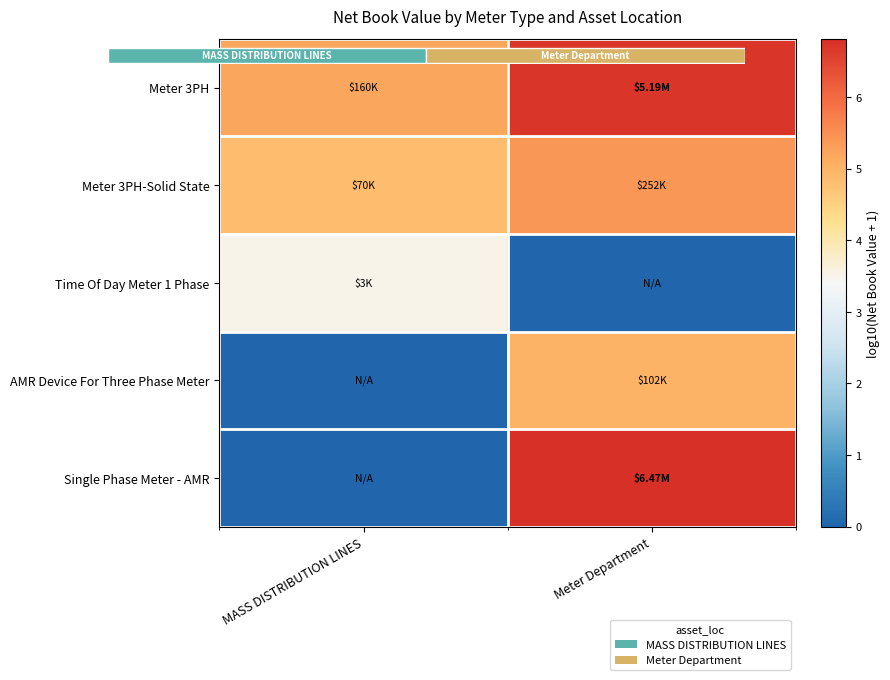

List the series in order of their peak value, lowest first.

Time Of Day Meter 1 Phase, AMR Device For Three Phase Meter, Meter 3PH-Solid State, Meter 3PH, Single Phase Meter - AMR